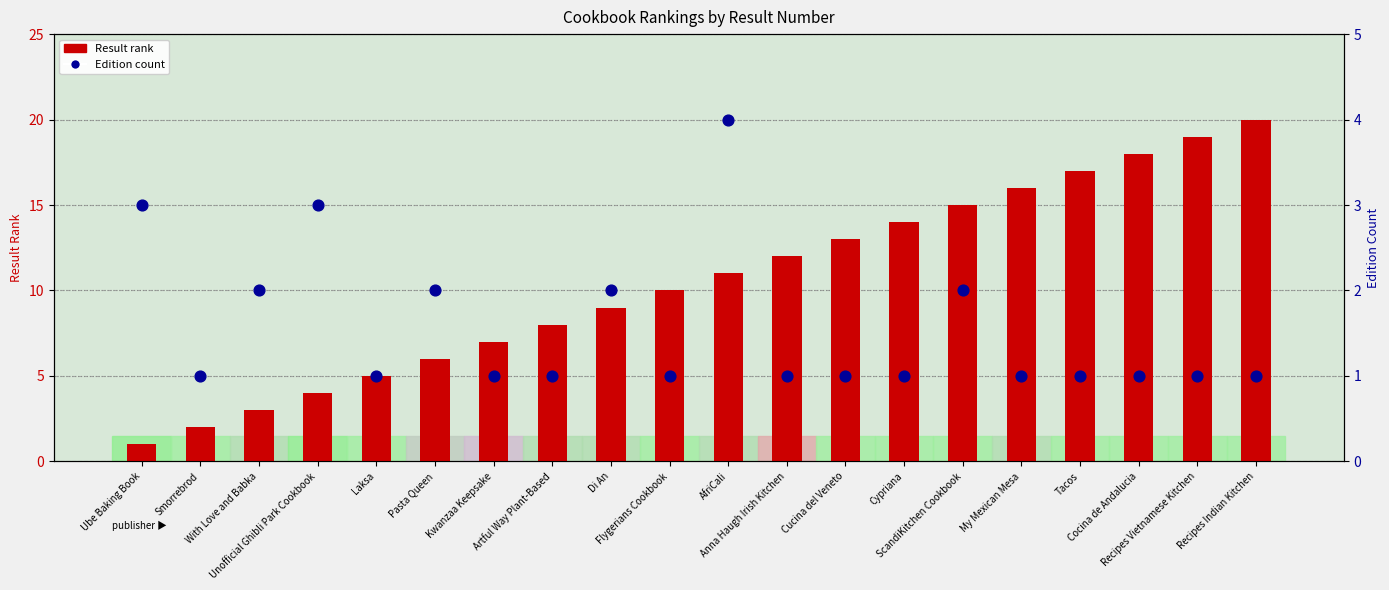

Which series has the largest total across all categories?

Result rank